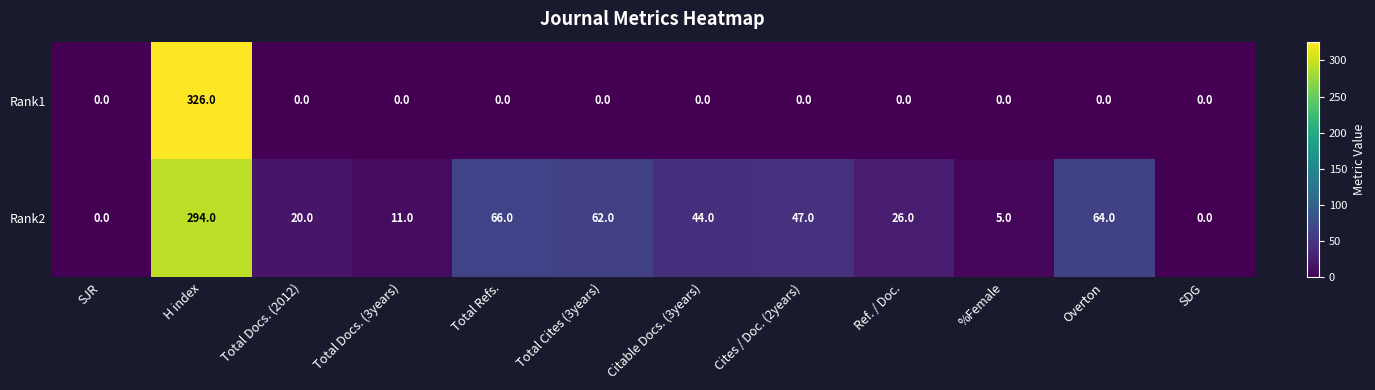

Is the value of Rank2 at Total Docs. (3years) greater than the value of Rank1 at Citable Docs. (3years)?

Yes